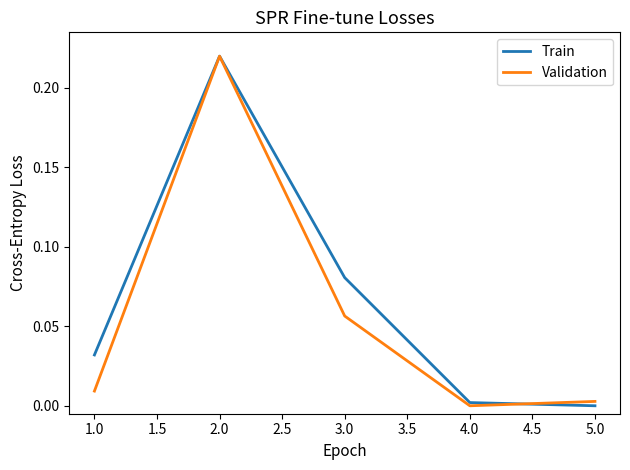

The value of Train at 1.0 is 0.0. True or false?

True